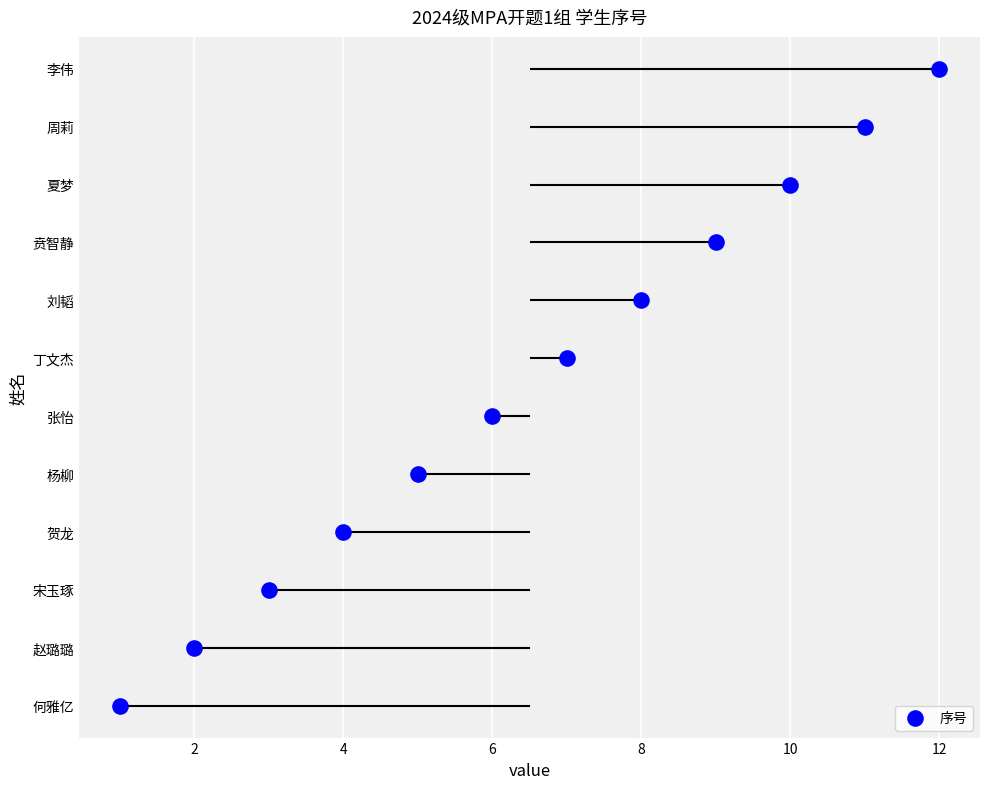

What is the change in value from 9 to 10?

+1